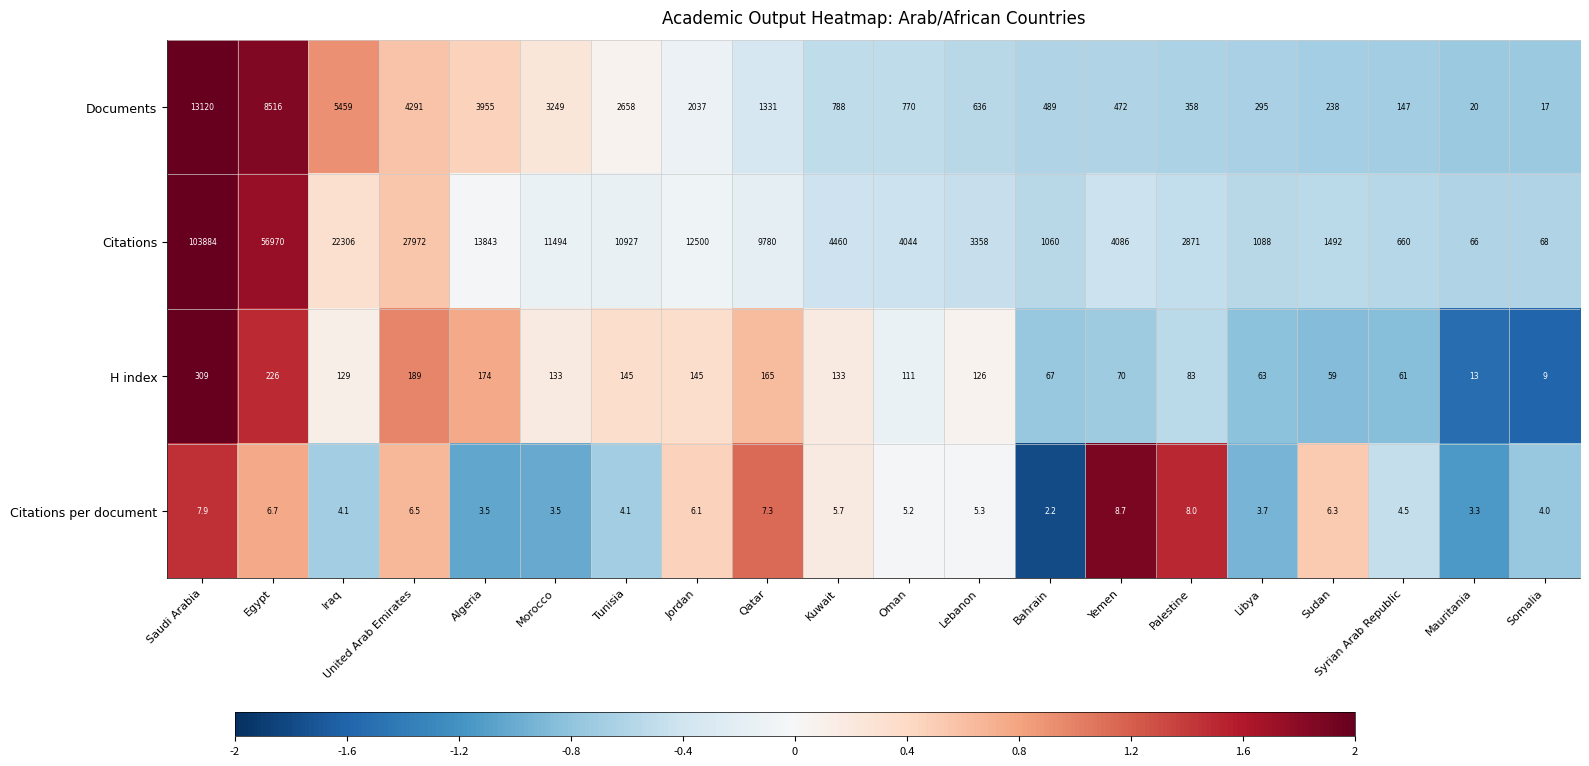

What is the difference between the Citations per document values at Iraq and Mauritania?

0.8